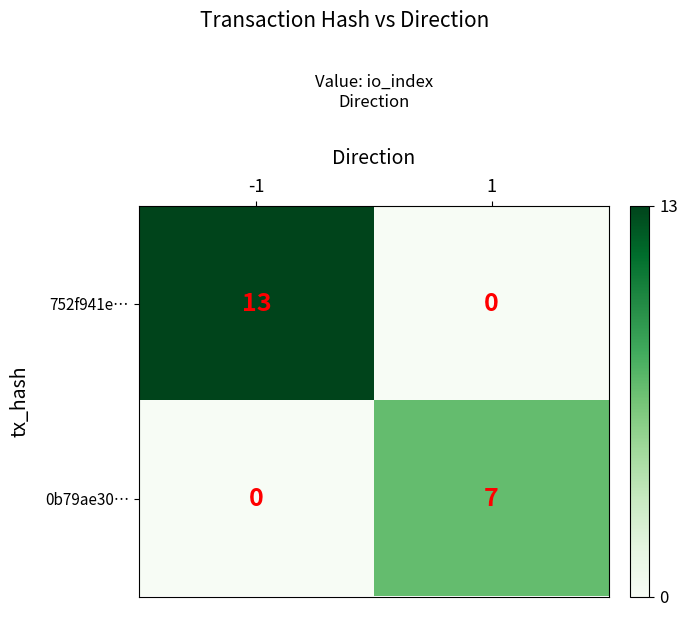

Which category has the highest value across all series?

-1